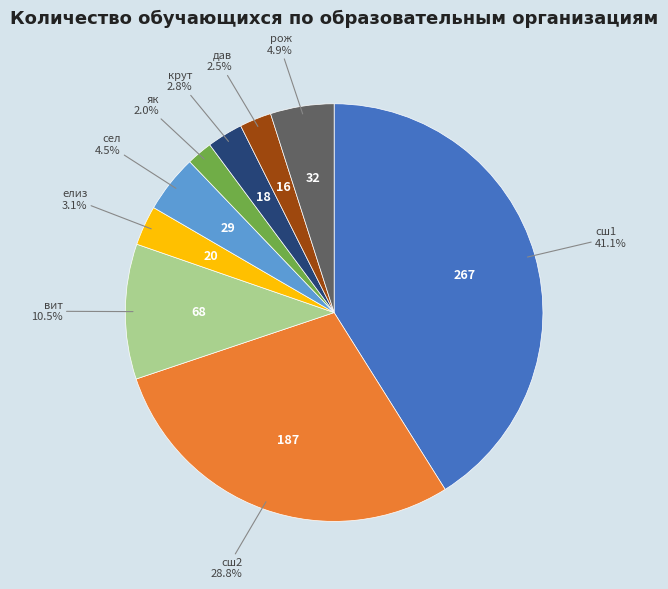

How many segments does this pie chart have?

9